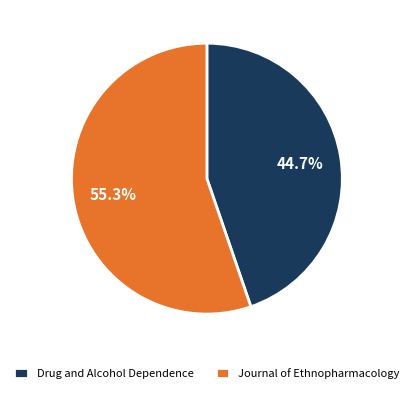

Rank the categories by value from lowest to highest.

Drug and Alcohol Dependence, Journal of Ethnopharmacology